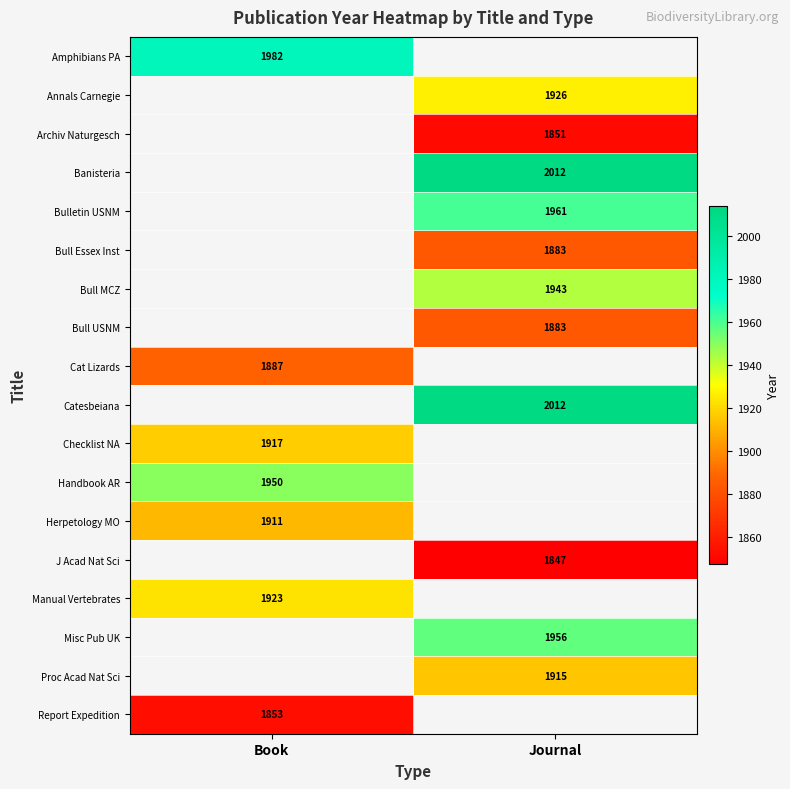

What is the difference between the highest and lowest values at Book?

129.0